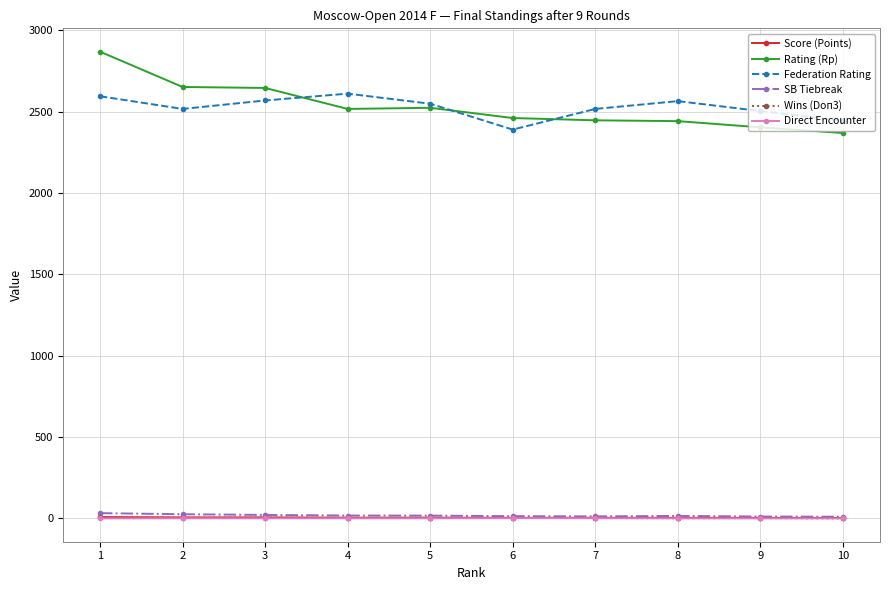

What is the approximate value of Wins (Doп3) at 3?

5.0